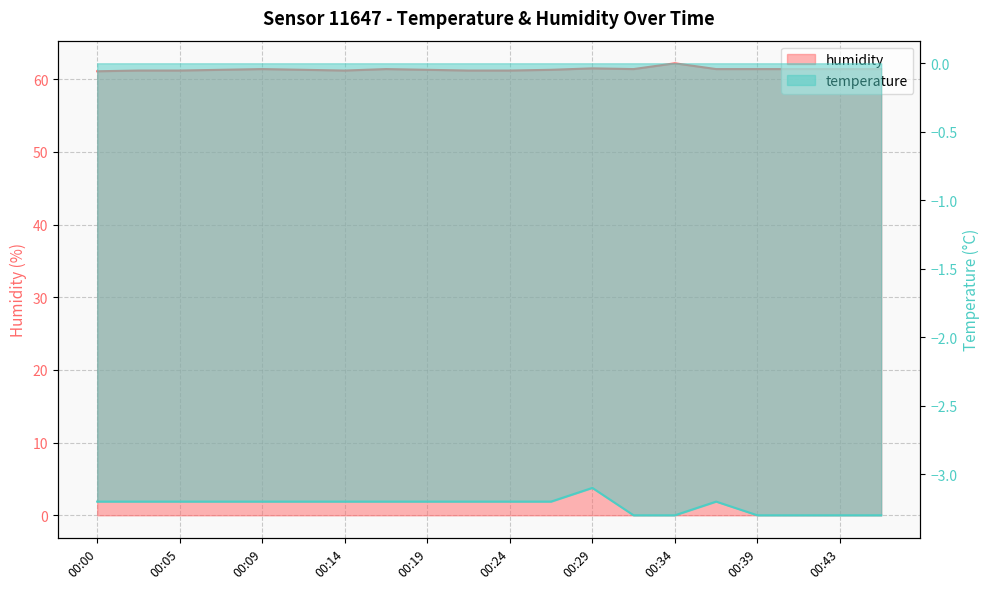

True or false: temperature and humidity cross at least once.

False